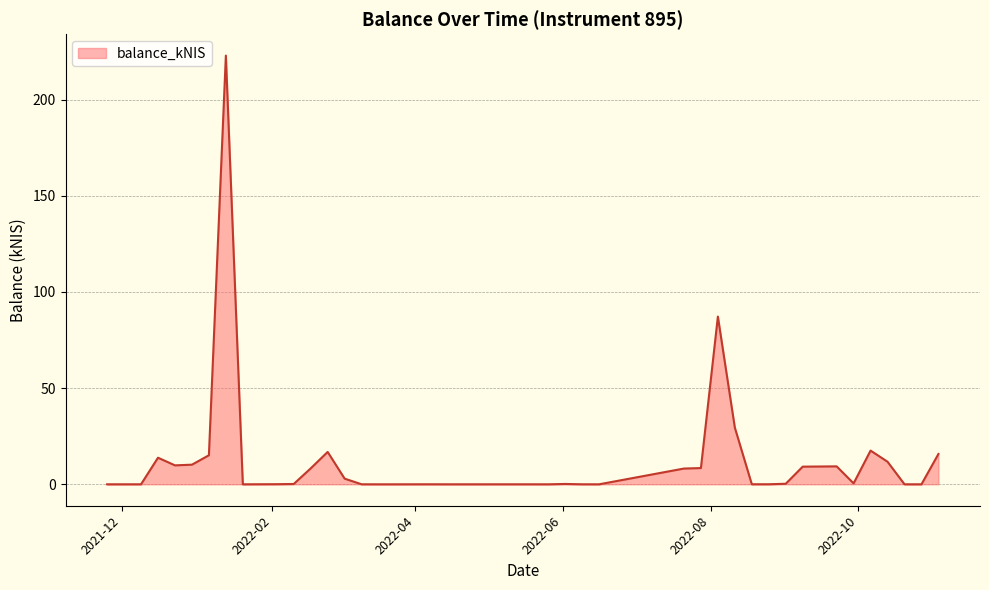

What is the difference between the second highest and second lowest values?

87.2